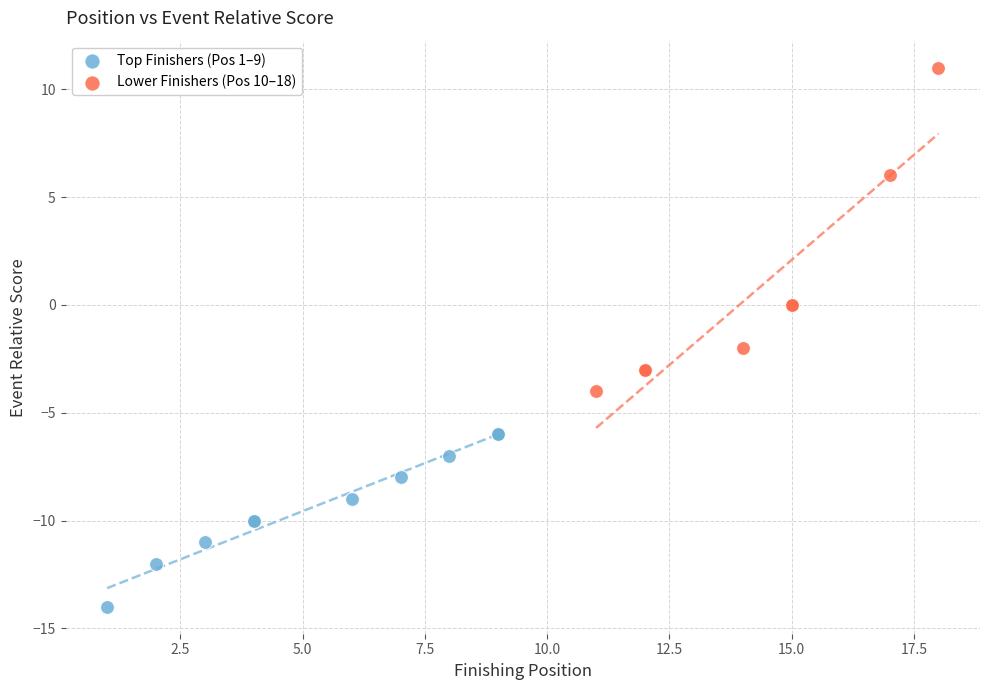

Which series has the largest Y range (max minus min)?

Lower Finishers (Pos 10–18)